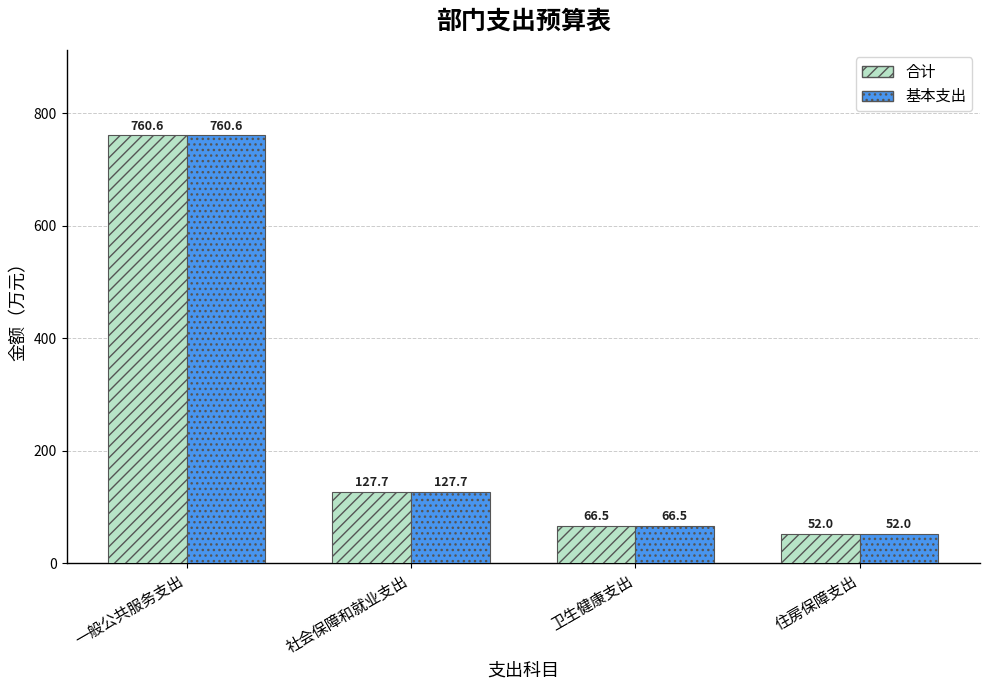

Reading right to left, transcribe all the data shown in this chart.

合计: 住房保障支出=52.0	卫生健康支出=66.5	社会保障和就业支出=127.7	一般公共服务支出=760.6
基本支出: 住房保障支出=52.0	卫生健康支出=66.5	社会保障和就业支出=127.7	一般公共服务支出=760.6